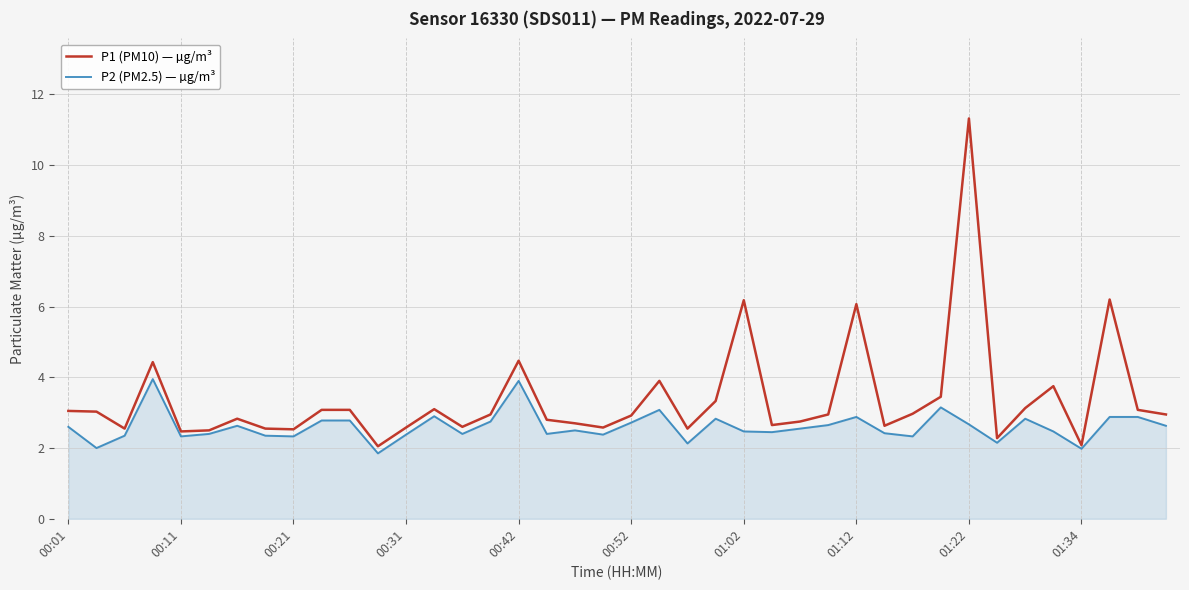

What is the highest value of the P2 (PM2.5) — µg/m³ series?

4.0